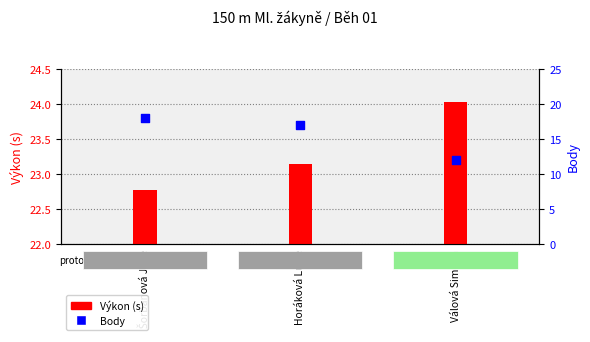

What is the total value across all series at Šorbanová Julie?

40.8